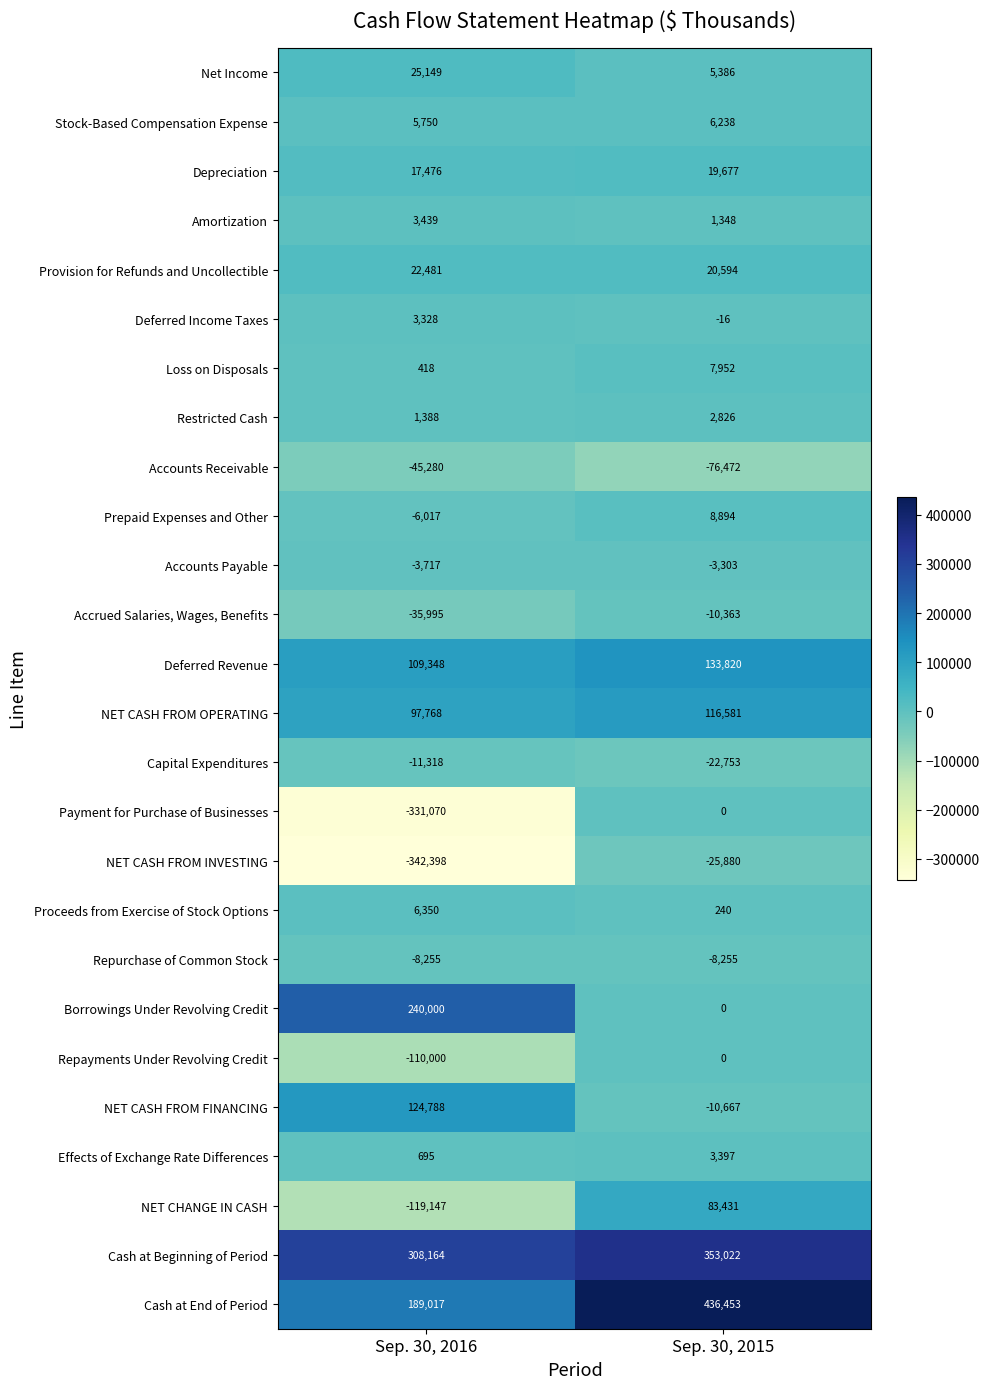

Between Sep. 30, 2016 and Sep. 30, 2015, which series saw the biggest shift?

Payment for Purchase of Businesses